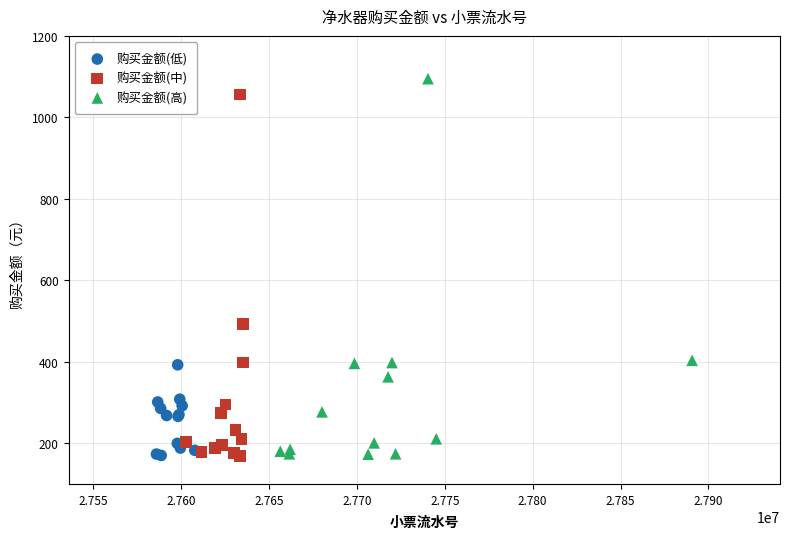

What are all the series names shown in the legend?

购买金额(低), 购买金额(中), 购买金额(高)